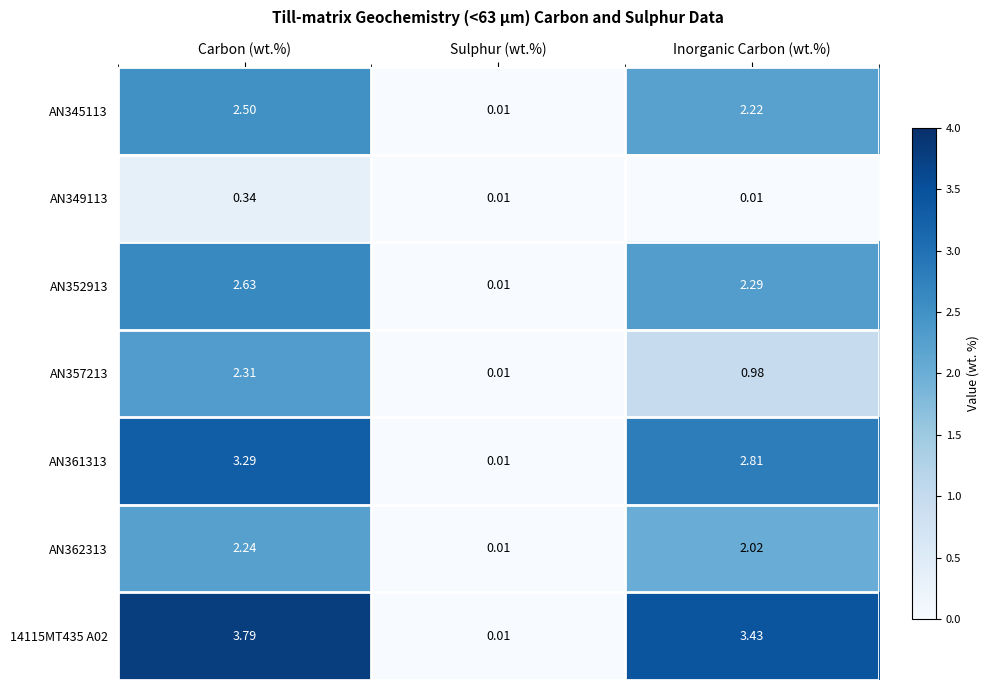

At which category is the sum across all series the highest?

Carbon (wt.%)